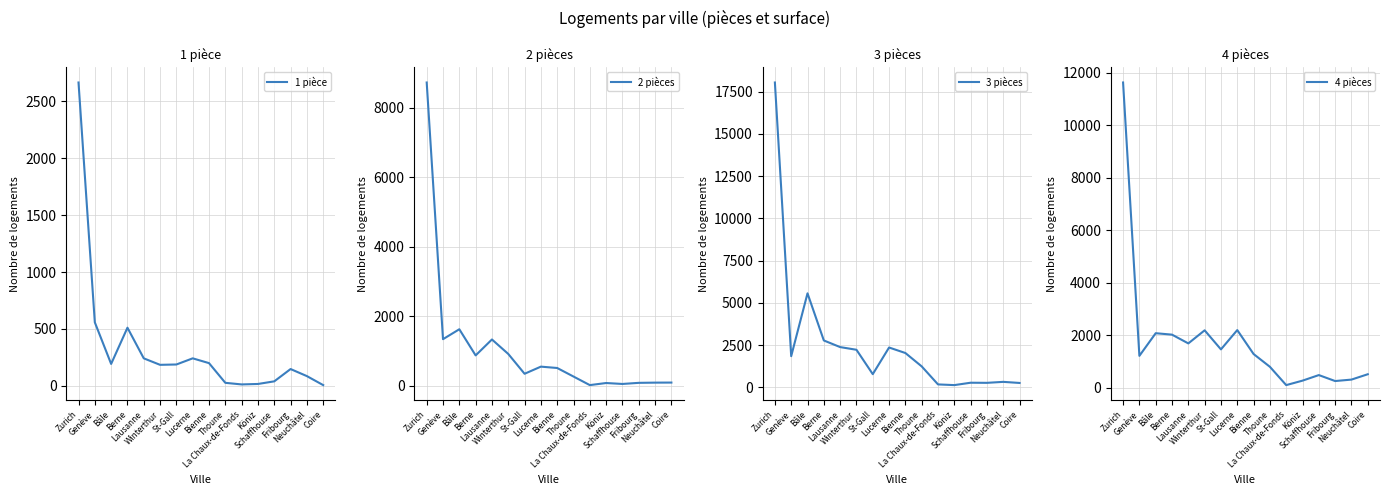

At which category is the sum across all series the highest?

Zurich